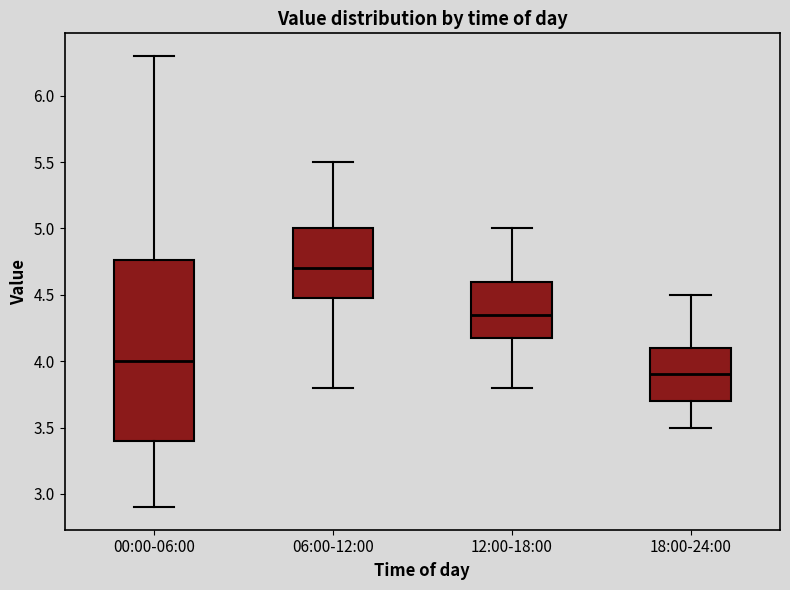

Reading left to right, transcribe this box plot: for each box, give where its median line is, the range the box spans, and where its two whiskers end, as read against the y-axis. The values are not printed on the chart, so give them approximately, as read against the axis.

00:00-06:00: median 4.00, box 3.40 to 4.75, whiskers 2.90 to 6.30
06:00-12:00: median 4.70, box 4.50 to 5.00, whiskers 3.80 to 5.50
12:00-18:00: median 4.35, box 4.20 to 4.60, whiskers 3.80 to 5.00
18:00-24:00: median 3.90, box 3.70 to 4.10, whiskers 3.50 to 4.50